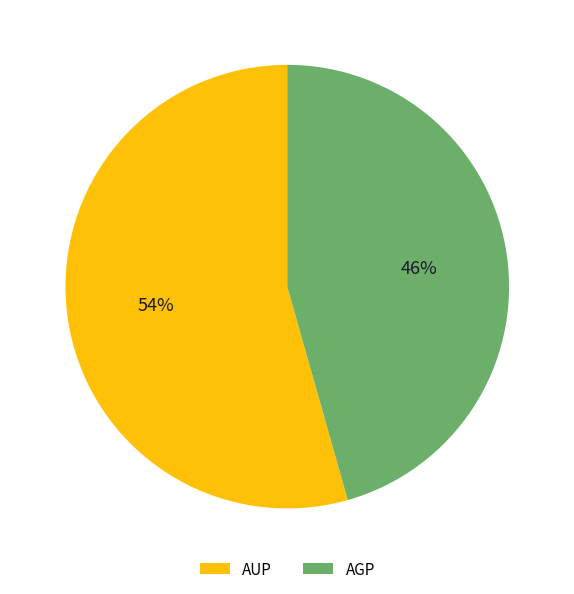

How many segments does this pie chart have?

2